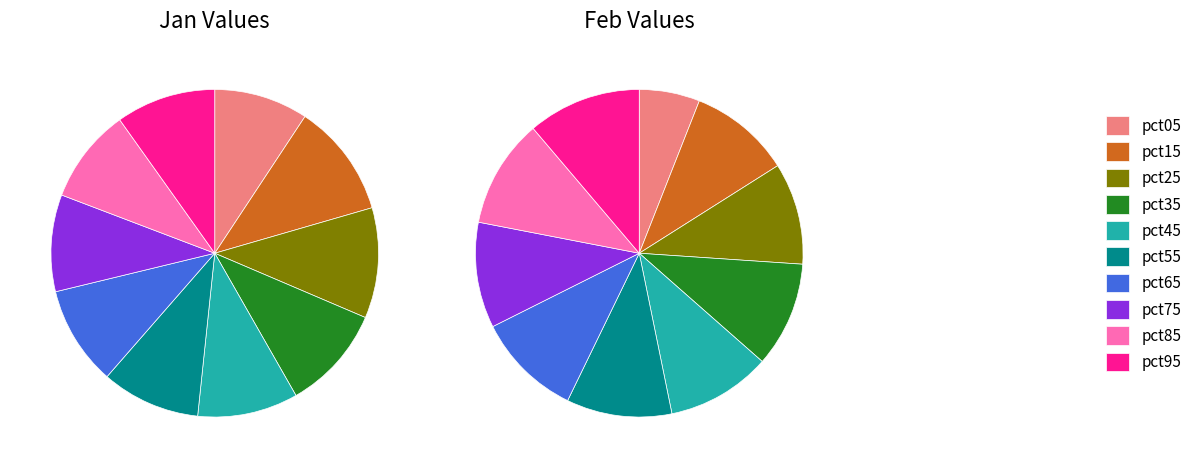

How much of the chart is everything except values_feb?

88.8%